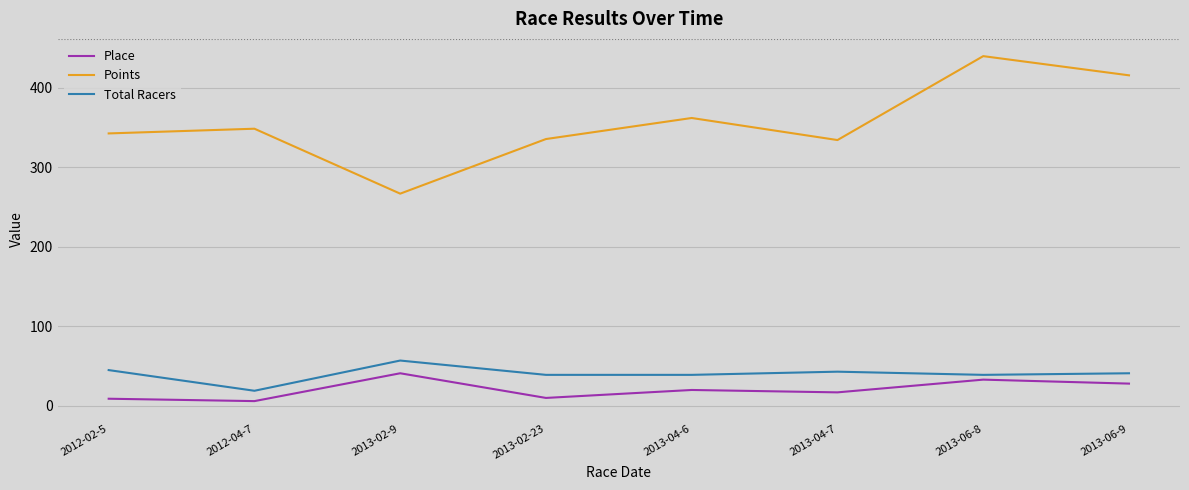

At which category does Place reach its first local peak?

2013-02-9